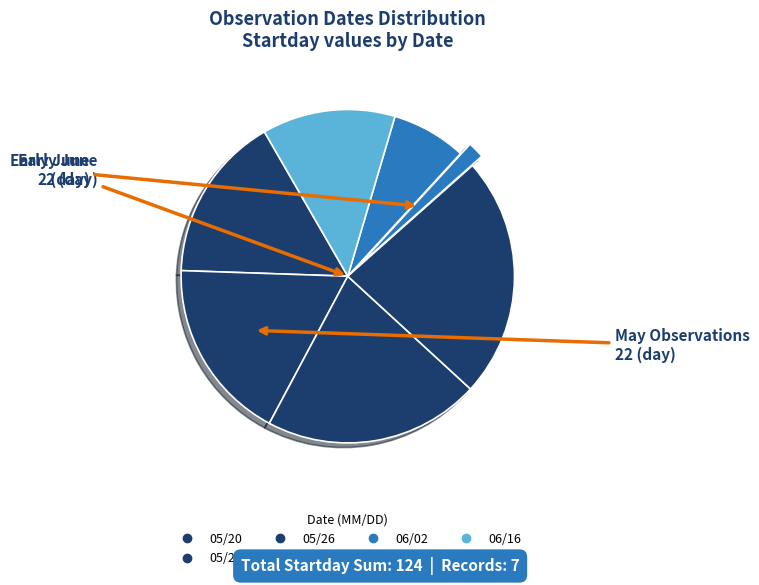

How many slices are in this pie chart?

7